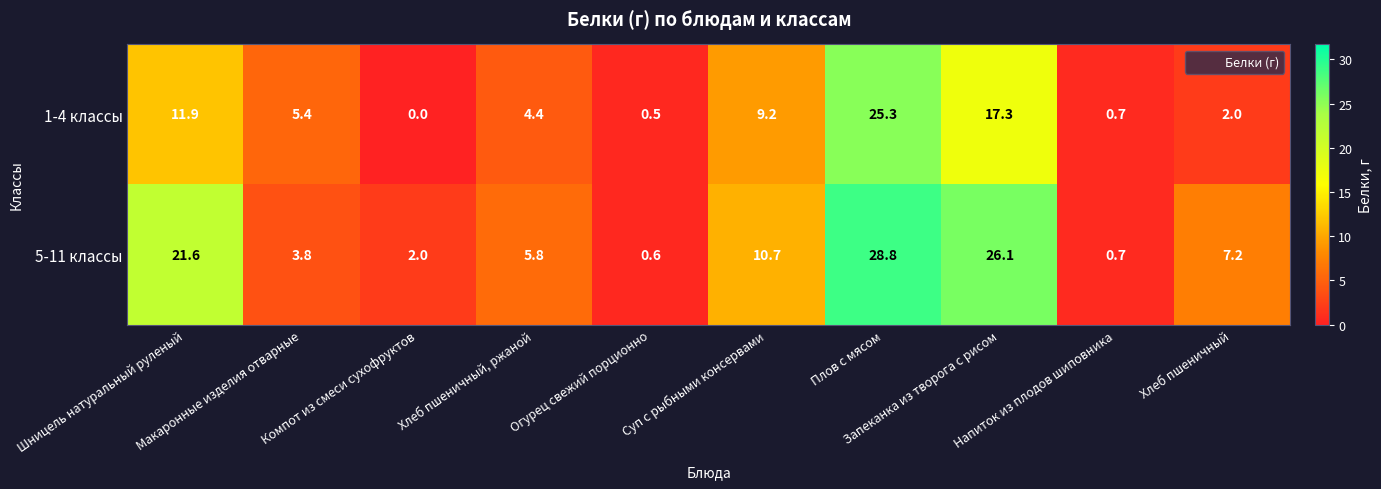

Which series has the largest total across all categories?

5-11 классы